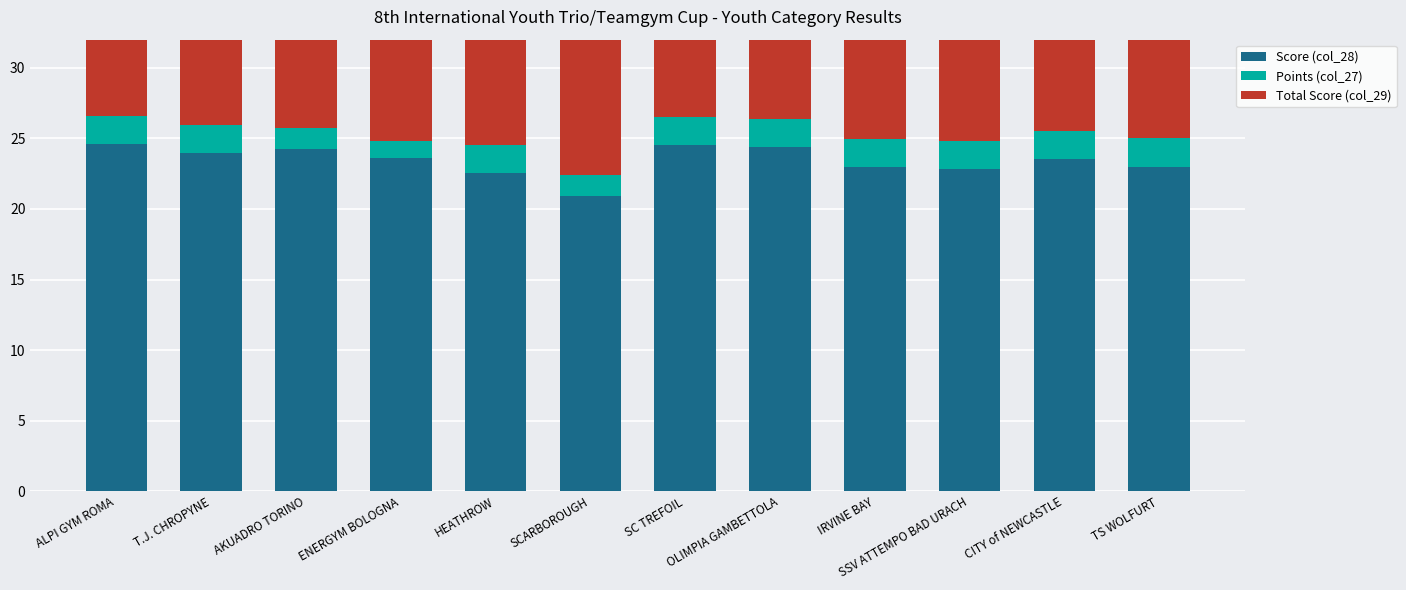

At which category is the sum across all series the highest?

ALPI GYM ROMA